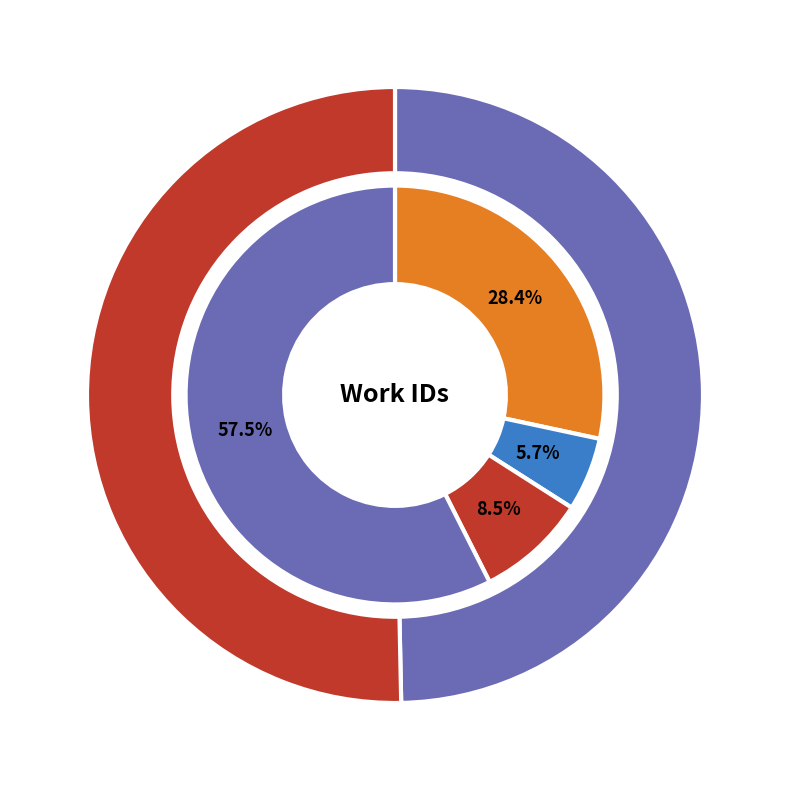

How many segments does this pie chart have?

2